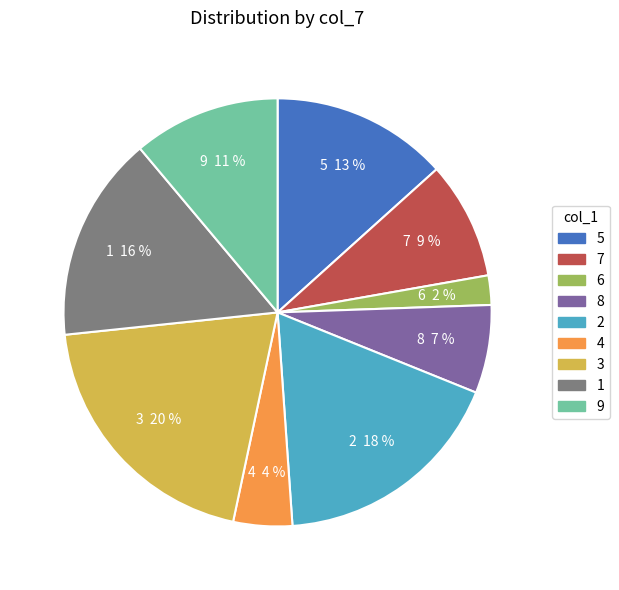

Approximately how many times larger is the value at 8 compared to 1?

0.4